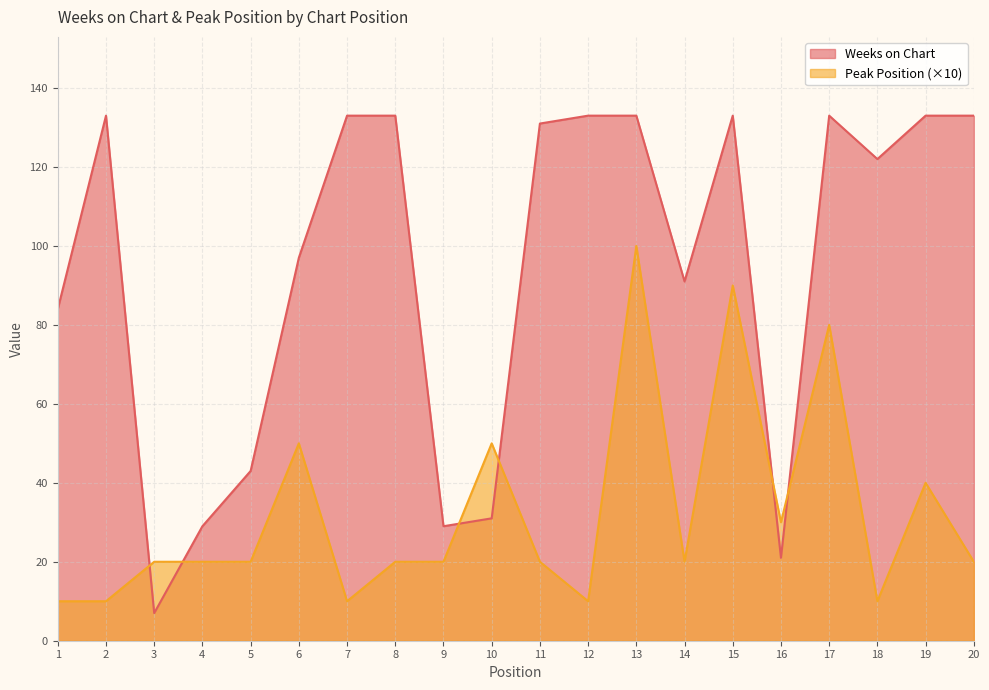

Where is the first local maximum for Peak Position?

6